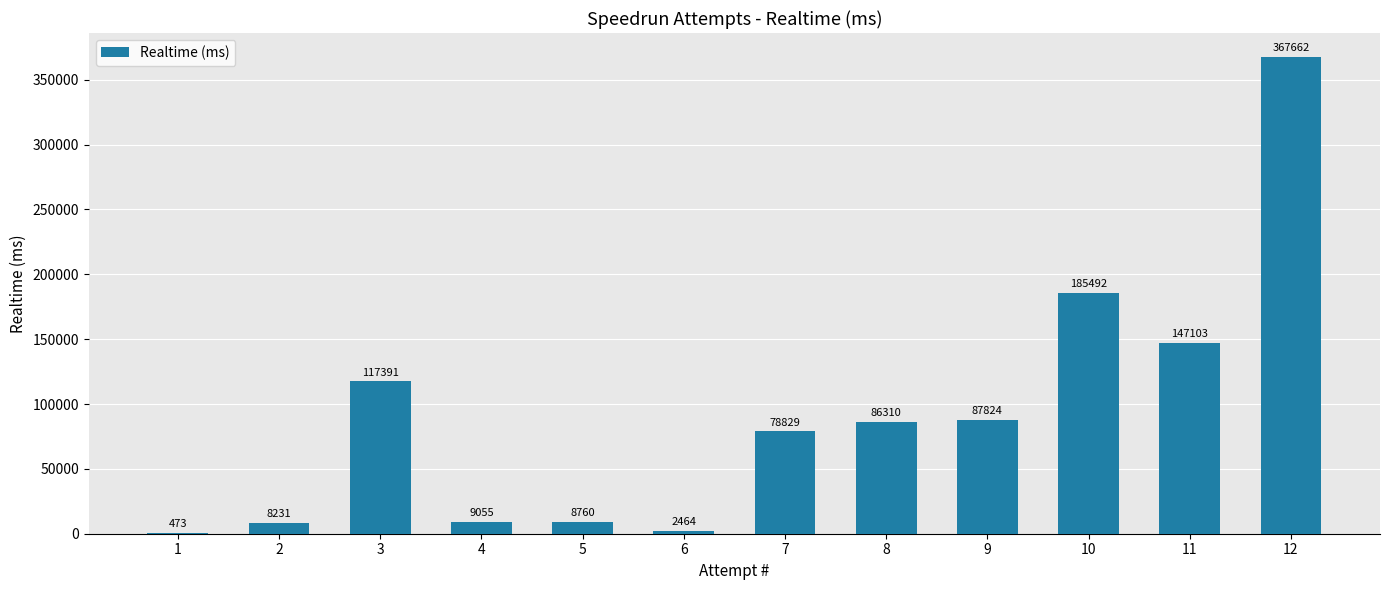

What is the sum of the values at 7 and 12?

446491